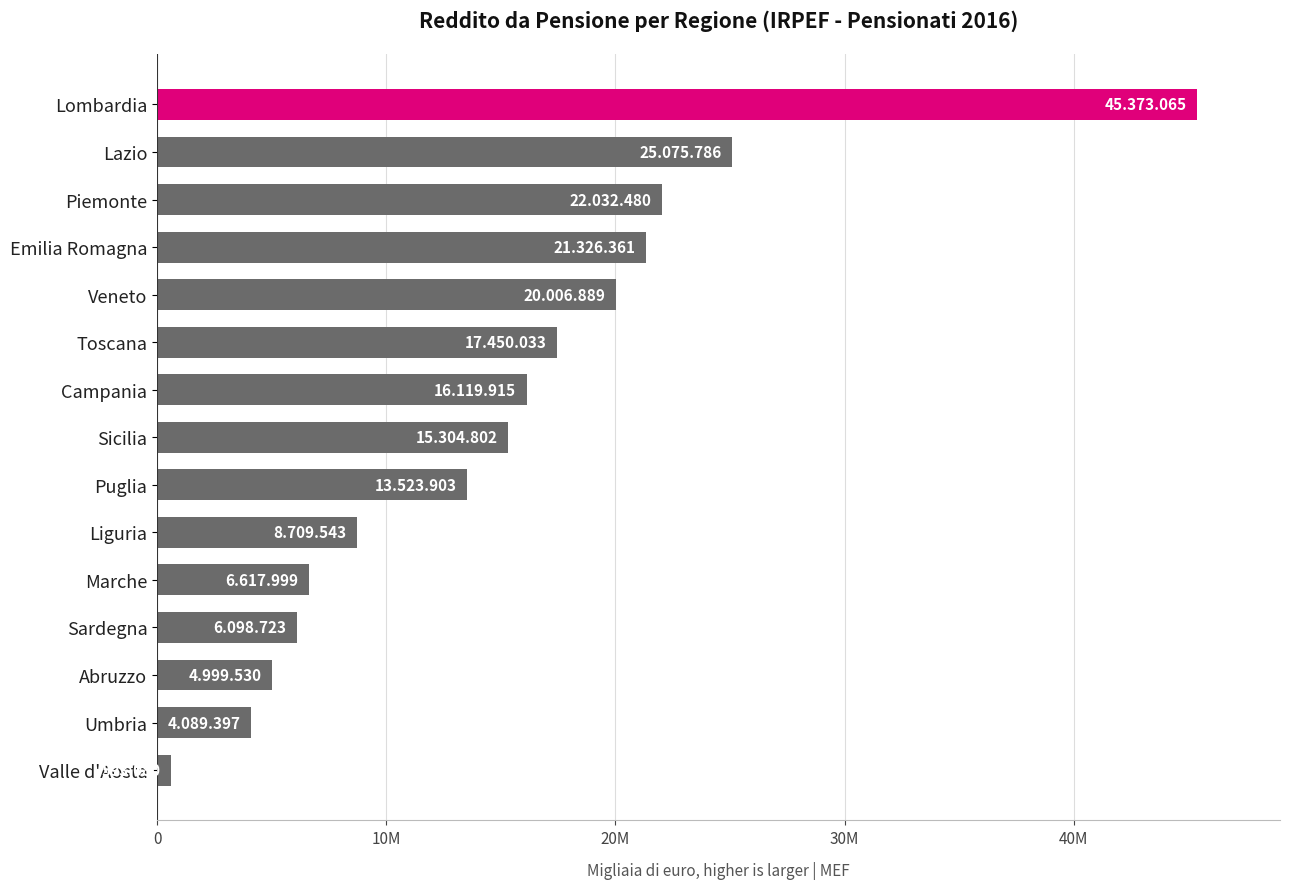

Does the chart contain any negative values?

No